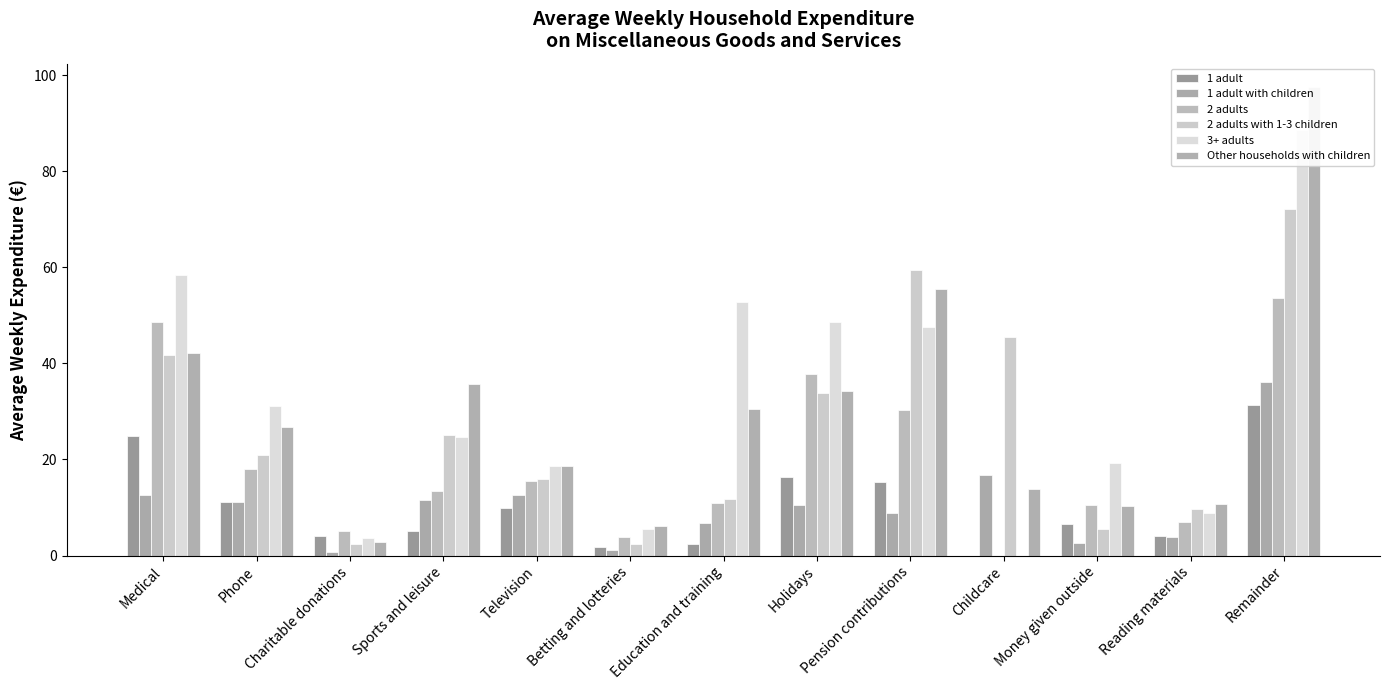

What is the sum of the 1 adult values at Reading materials and Television?

14.0